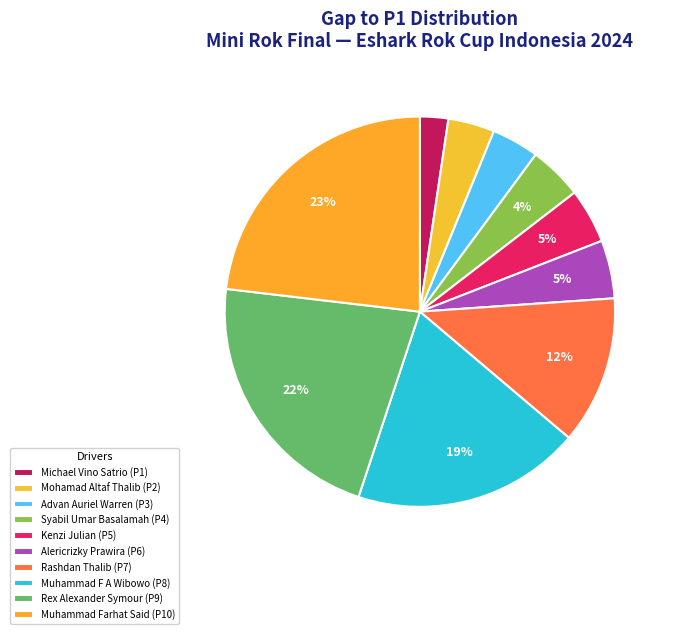

To the nearest percent, what is the difference between the Syabil Umar Basalamah and Michael Vino Satrio slice percentages?

2%